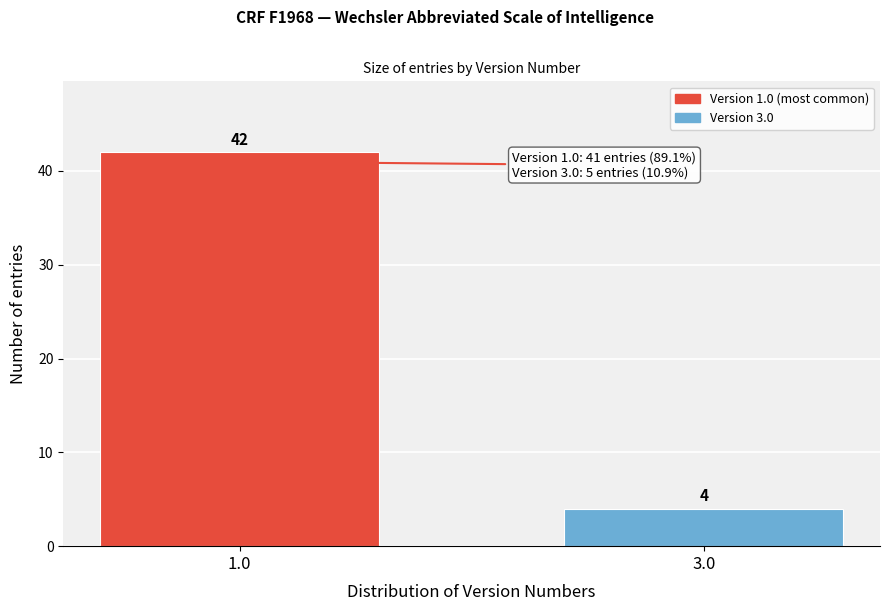

Reading left to right, extract all data points from this chart.

1.0=42	3.0=4